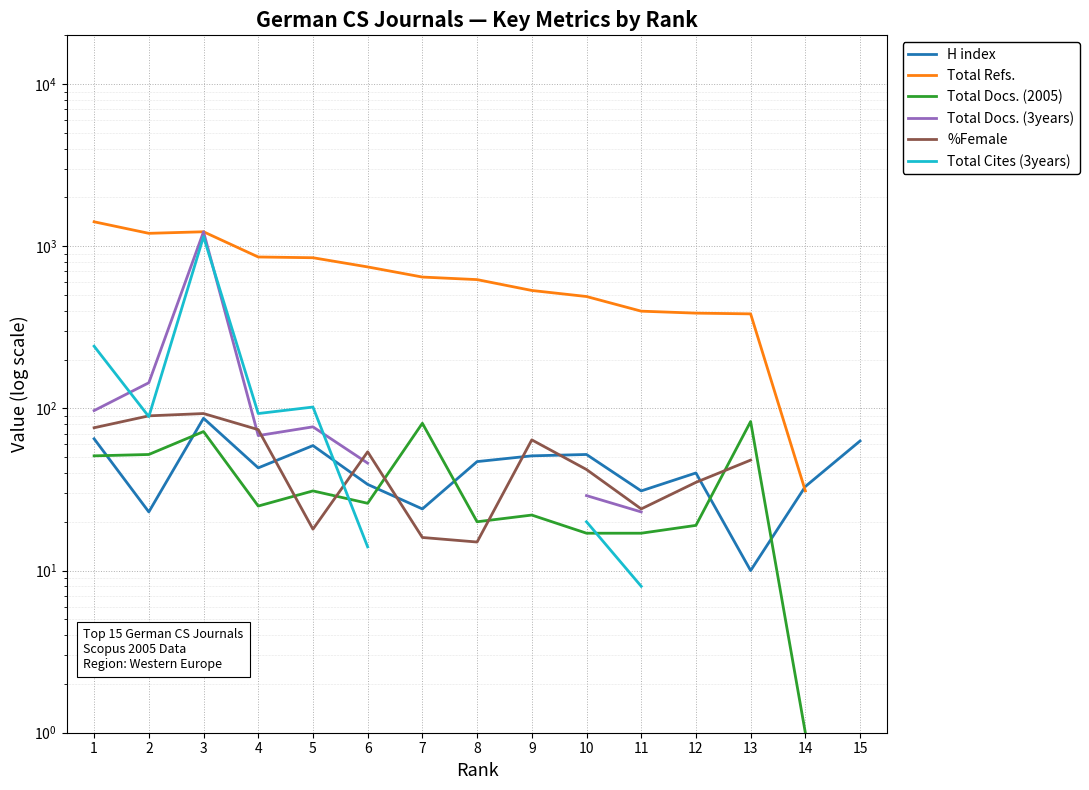

Rank the series by their maximum value, from highest to lowest.

Total Refs., Total Docs. (3years), Total Cites (3years), %Female, H index, Total Docs. (2005)